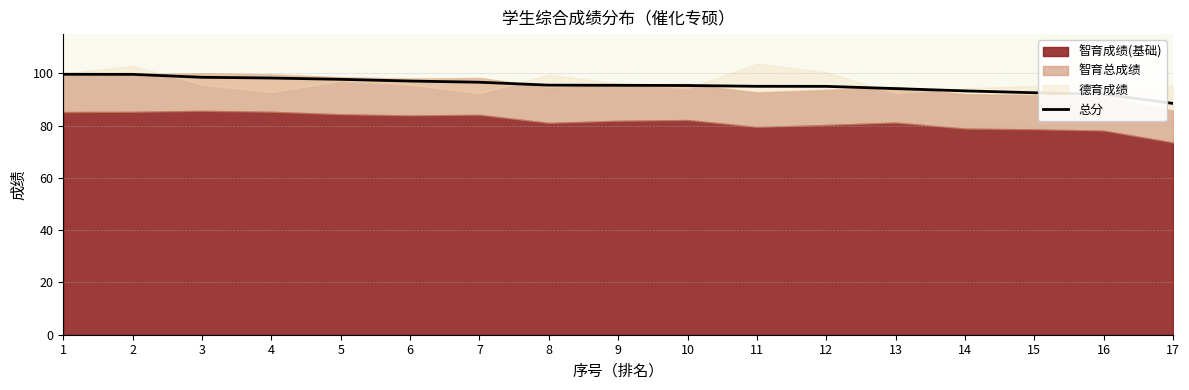

Is it true that 总分 equals 92.6 at 15?

True